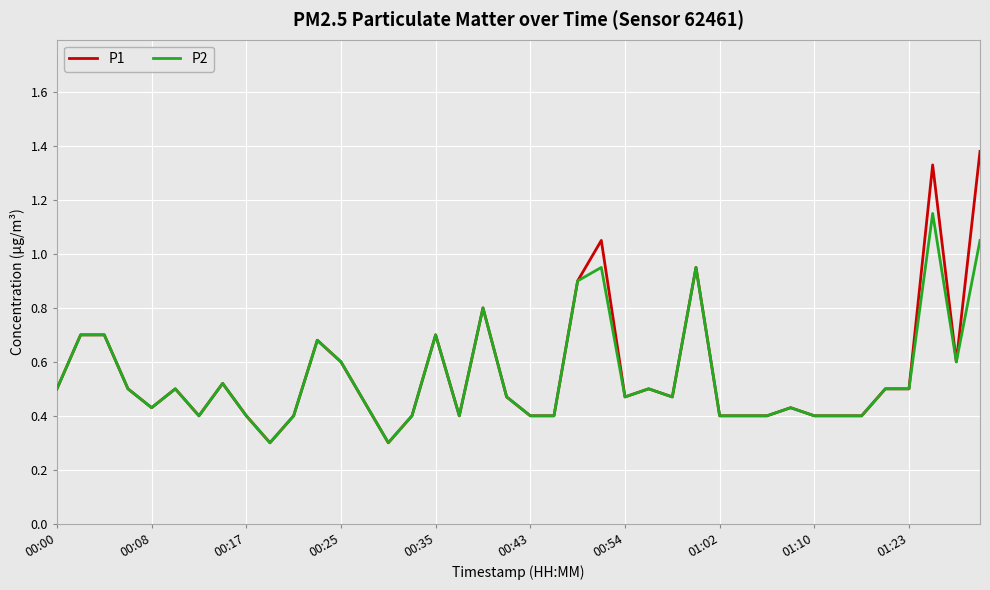

What is the lowest value of the P1 series?

0.3